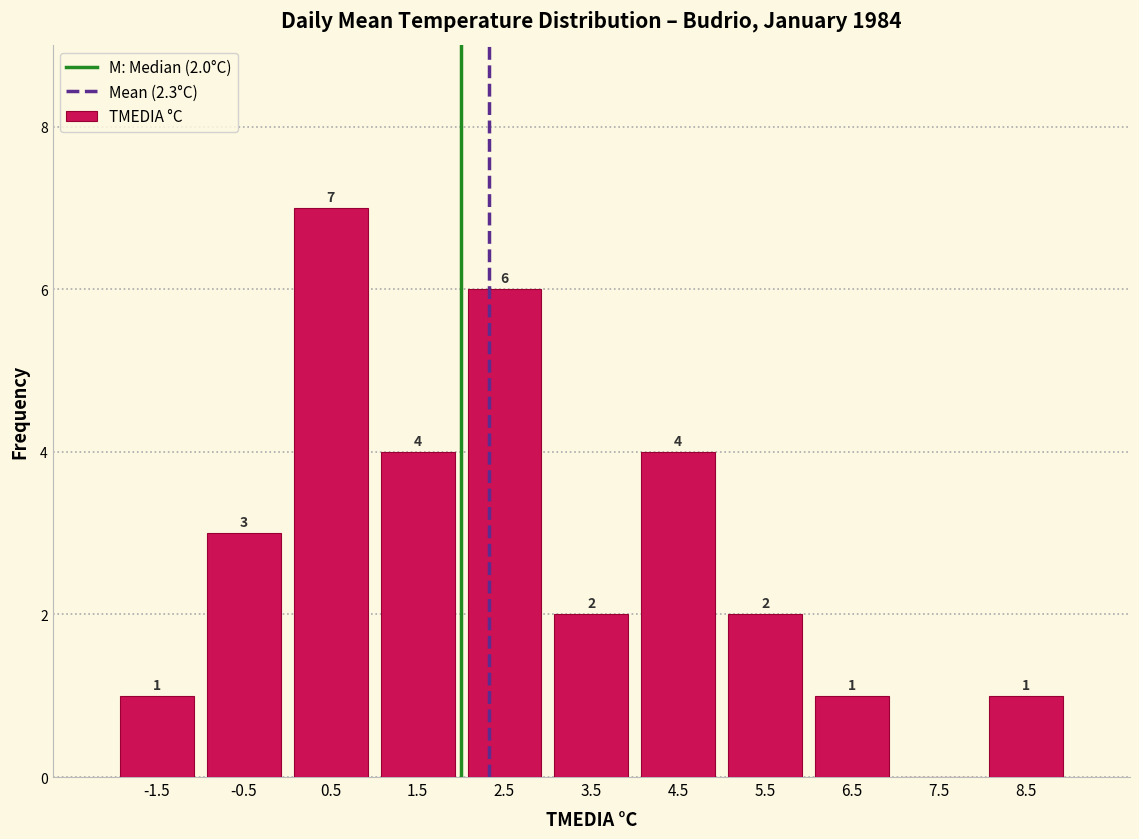

Which range on the x-axis has the tallest bar?

0 to 1